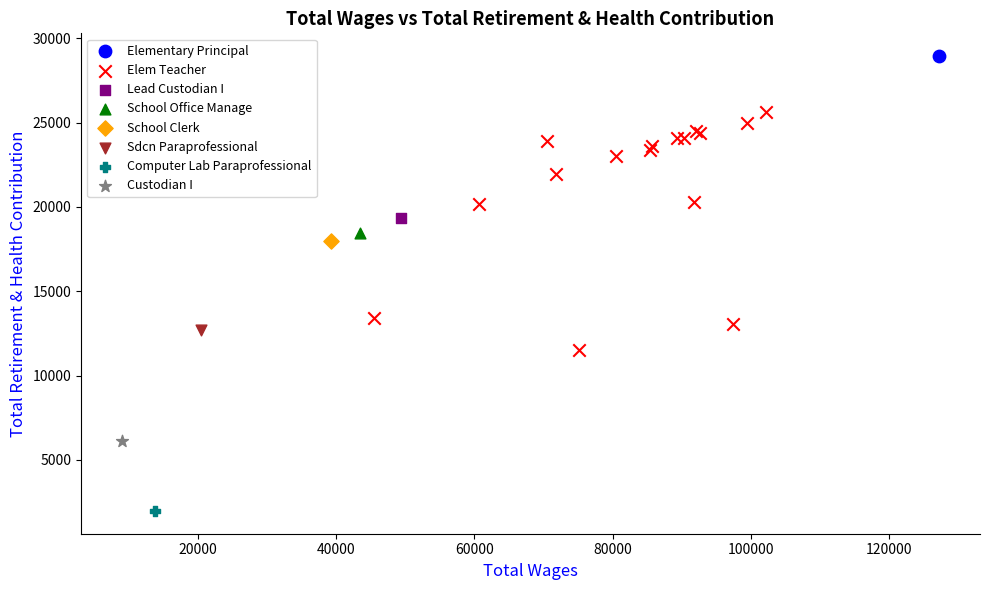

What are all the series names shown in the legend?

Elementary Principal, Elem Teacher, Lead Custodian I, School Office Manage, School Clerk, Sdcn Paraprofessional, Computer Lab Paraprofessional, Custodian I